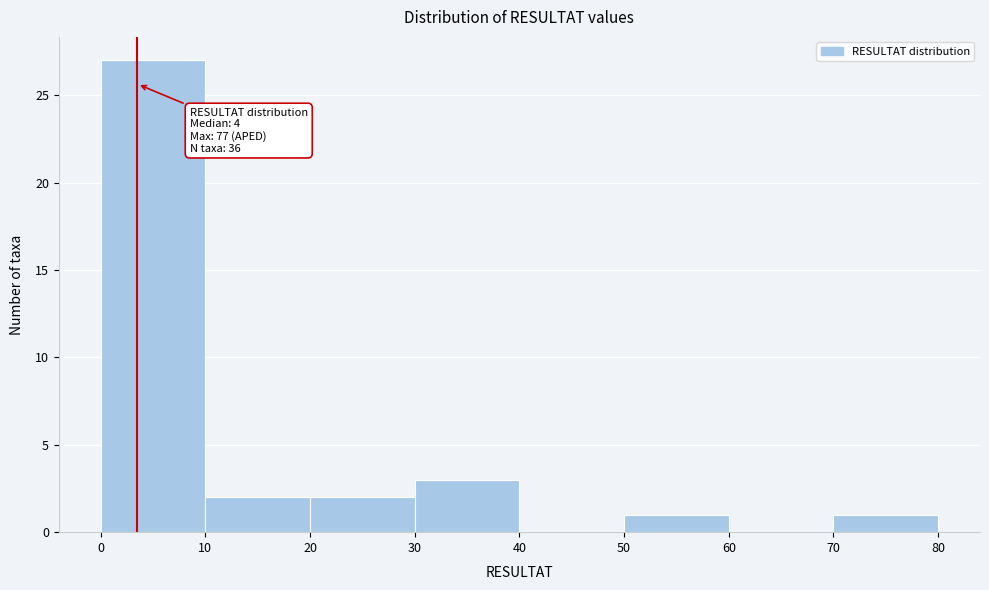

Over which range of the x-axis is the bar tallest?

0 to 10